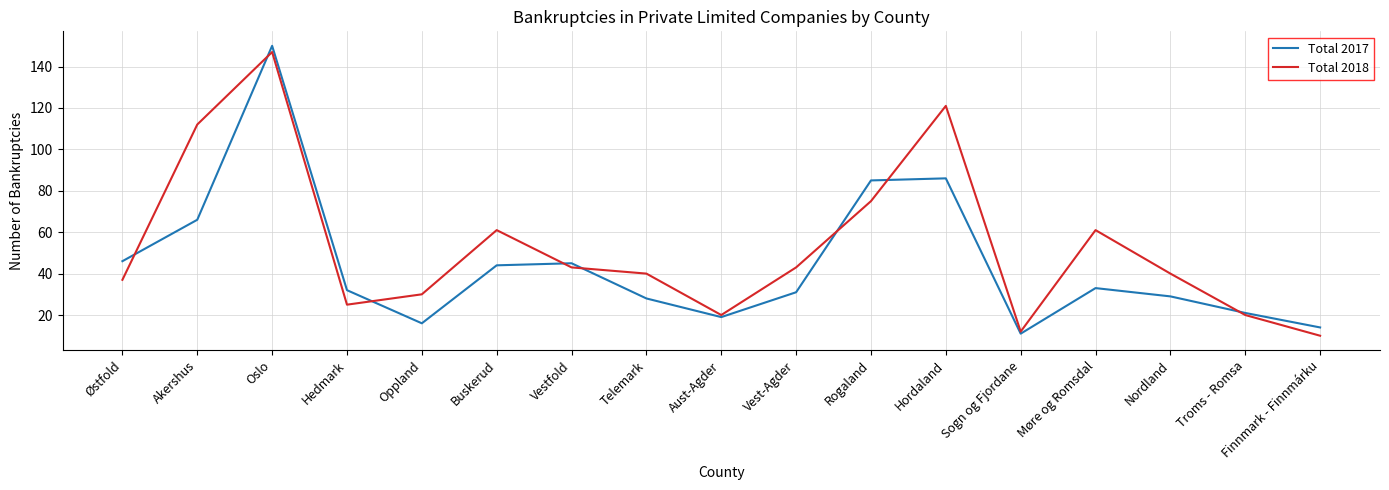

The value of Total 2017 at Finnmark - Finnmárku is 14. True or false?

True